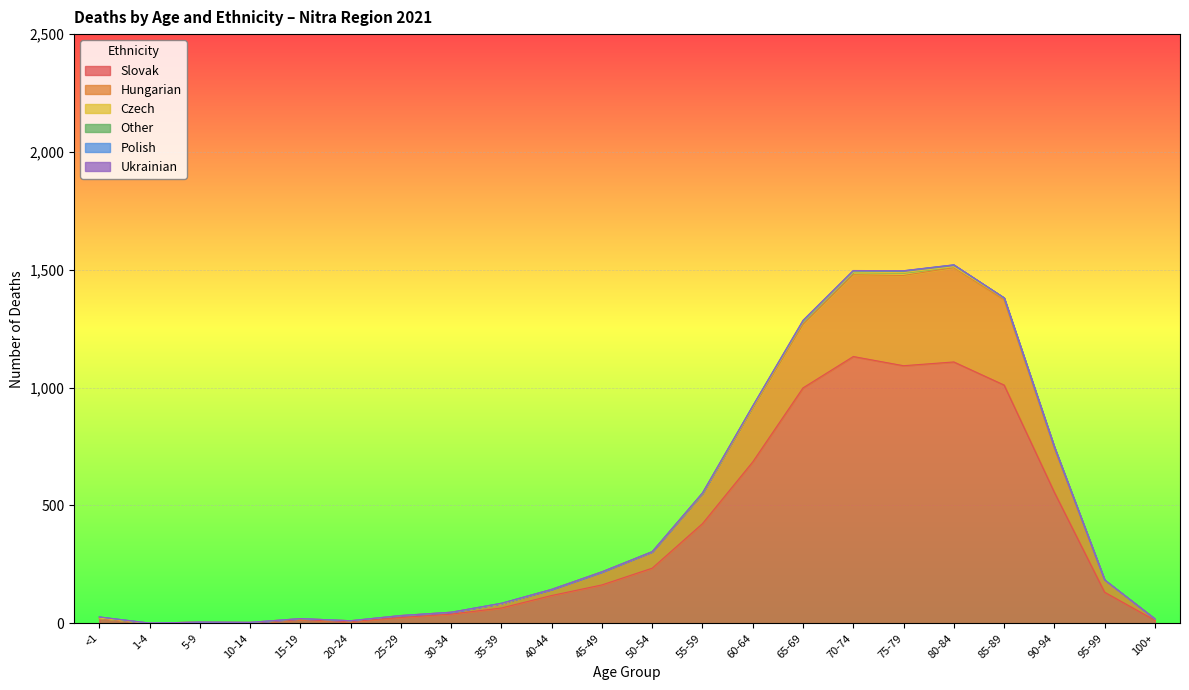

Is it true that Ukrainian equals -1 at 25-29?

False